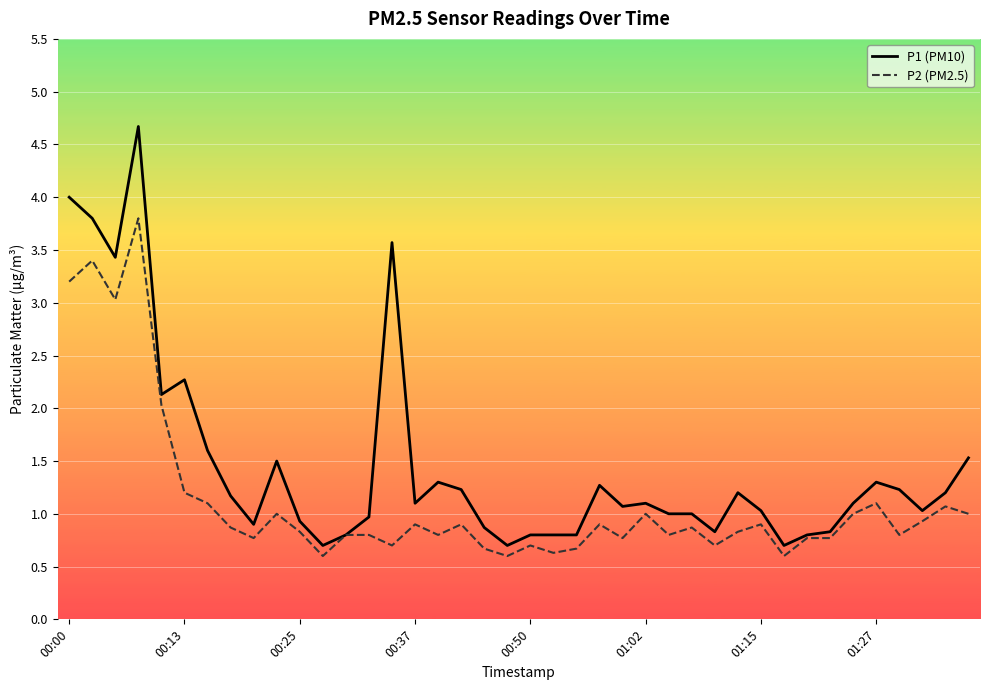

Which series has the largest total across all categories?

P1 (PM10)